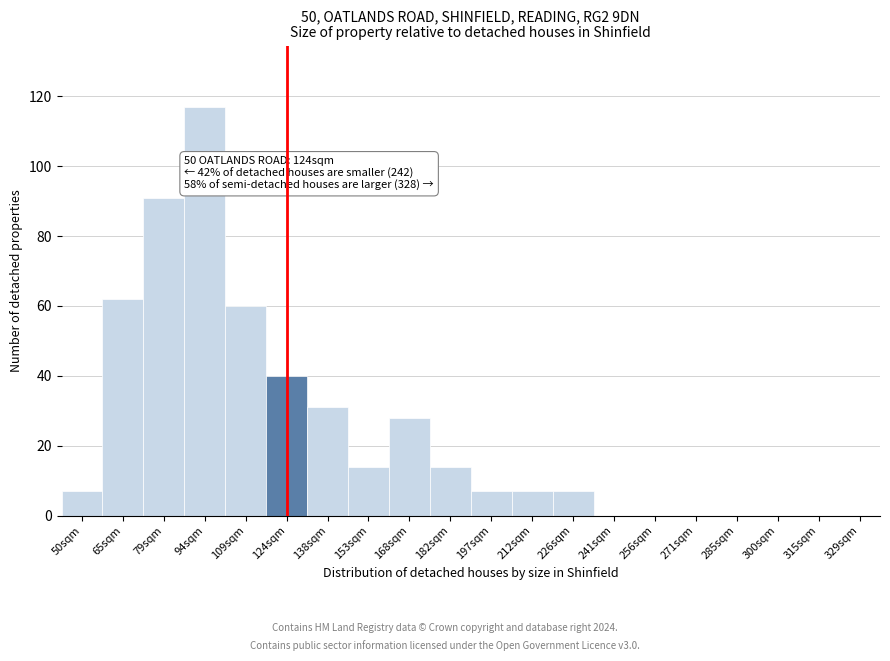

Reading right to left, transcribe all the data shown in this chart.

329sqm=0	315sqm=0	300sqm=0	285sqm=0	271sqm=0	256sqm=0	241sqm=0	226sqm=7	212sqm=7	197sqm=7	182sqm=14	168sqm=28	153sqm=14	138sqm=31	124sqm=40	109sqm=60	94sqm=117	79sqm=91	65sqm=62	50sqm=7